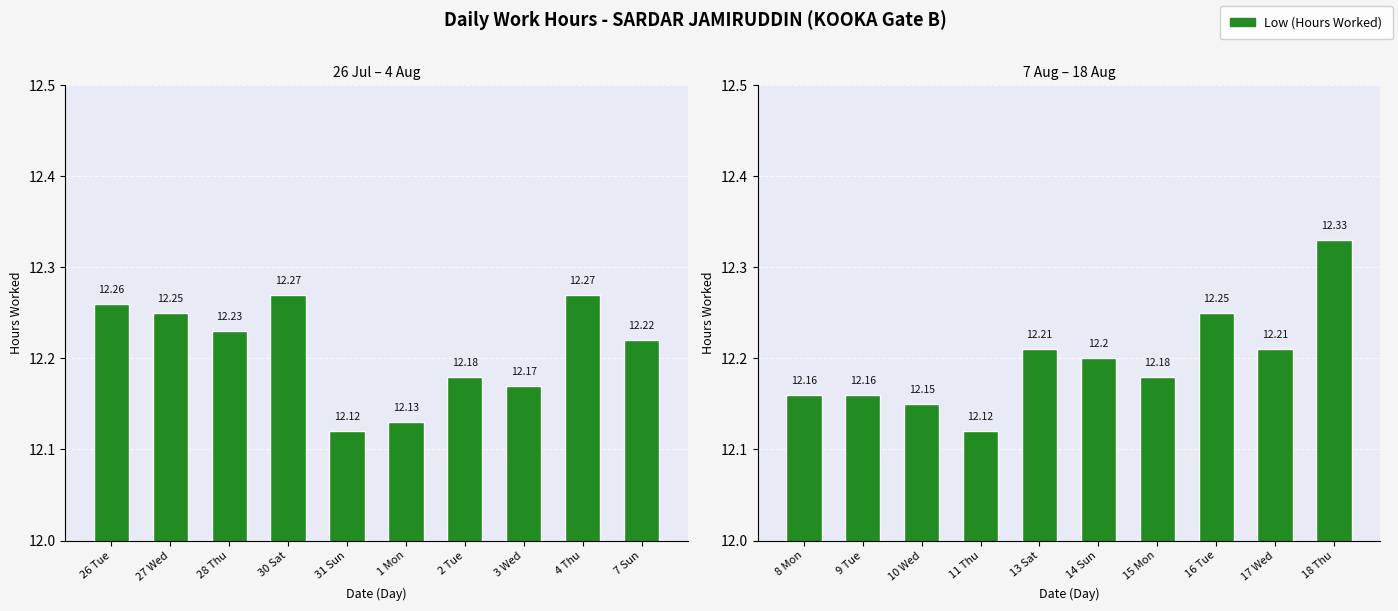

What is the value of the 7th bar from the left?

12.2